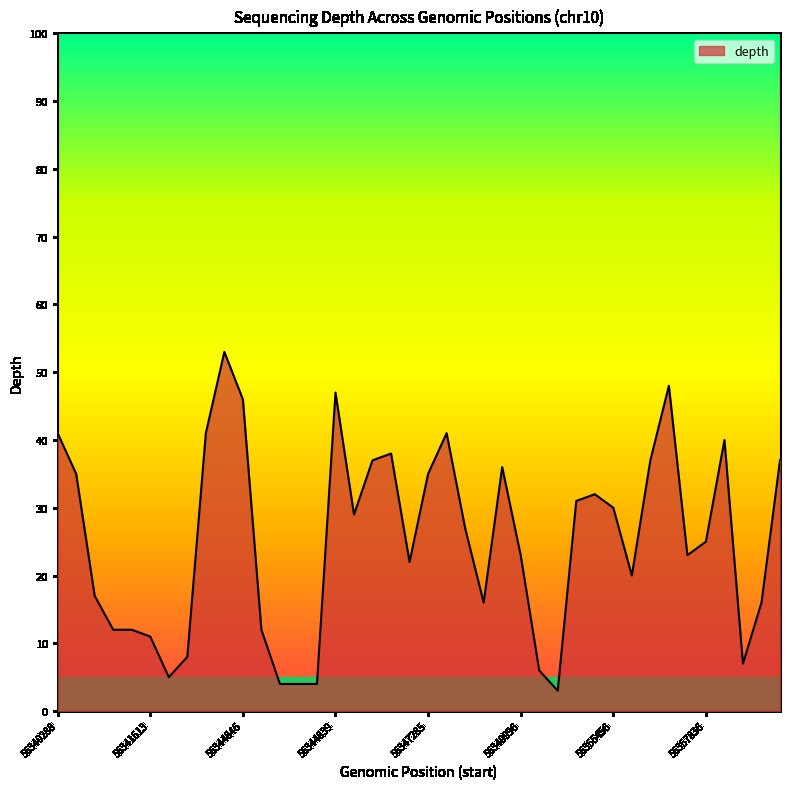

How many distinct data groups are displayed?

1